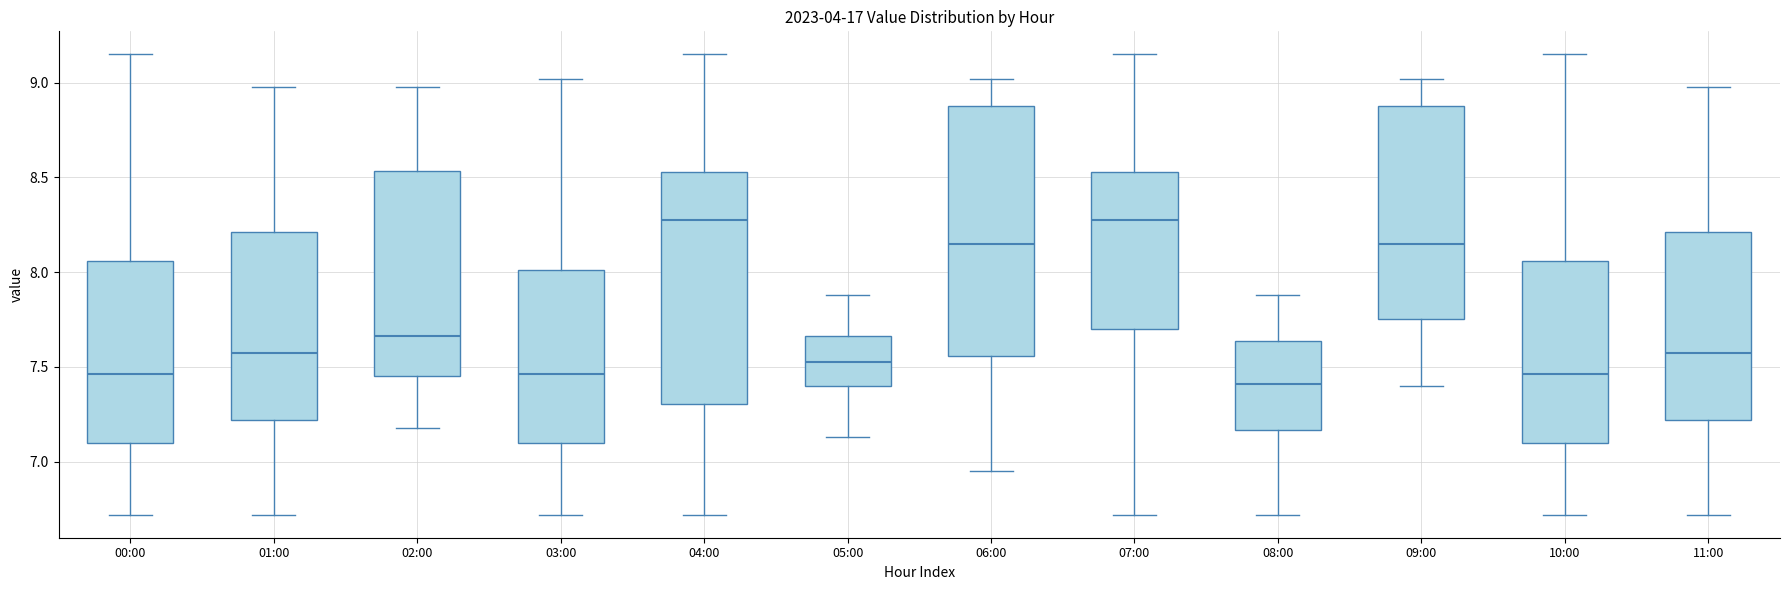

Which box has the lowest median line?

08:00